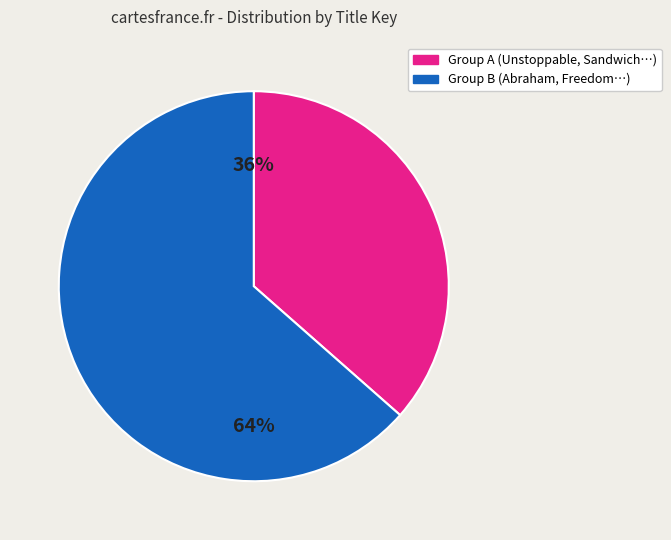

To the nearest percent, what is the average slice percentage?

50%